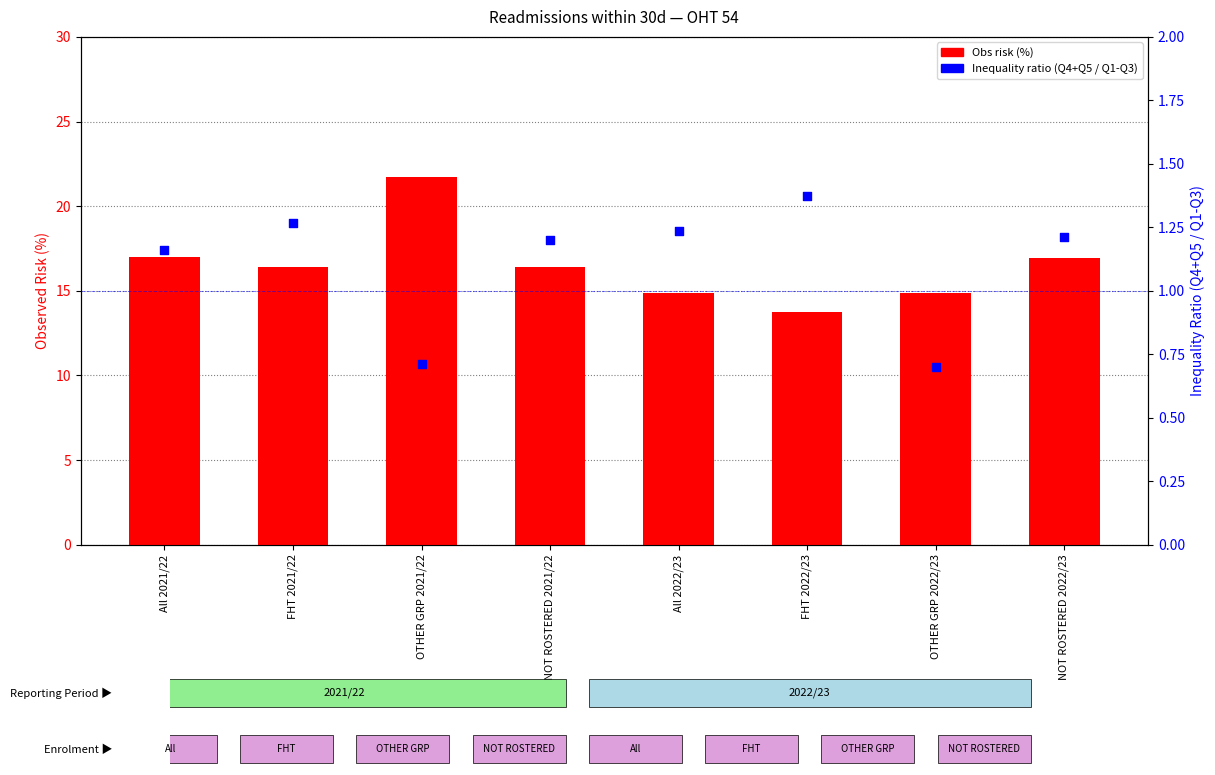

Which series has the largest total across all categories?

Obs risk (%)